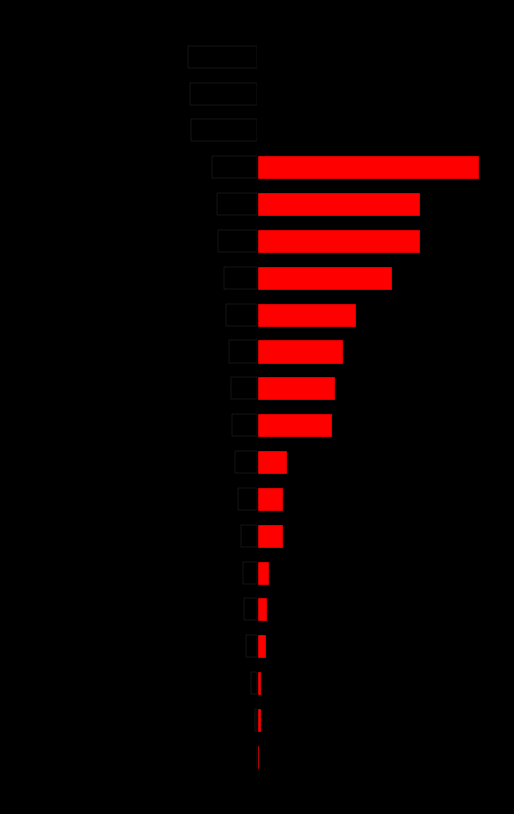

What is the minimum value shown in the chart?

-282